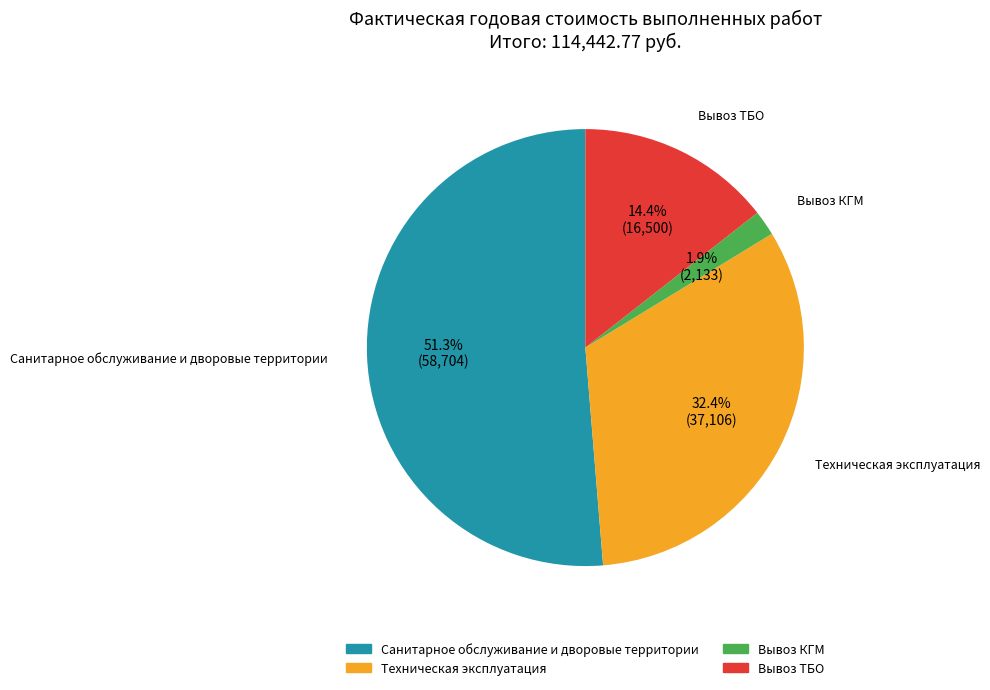

How much of the chart is everything except Вывоз КГМ?

98.1%